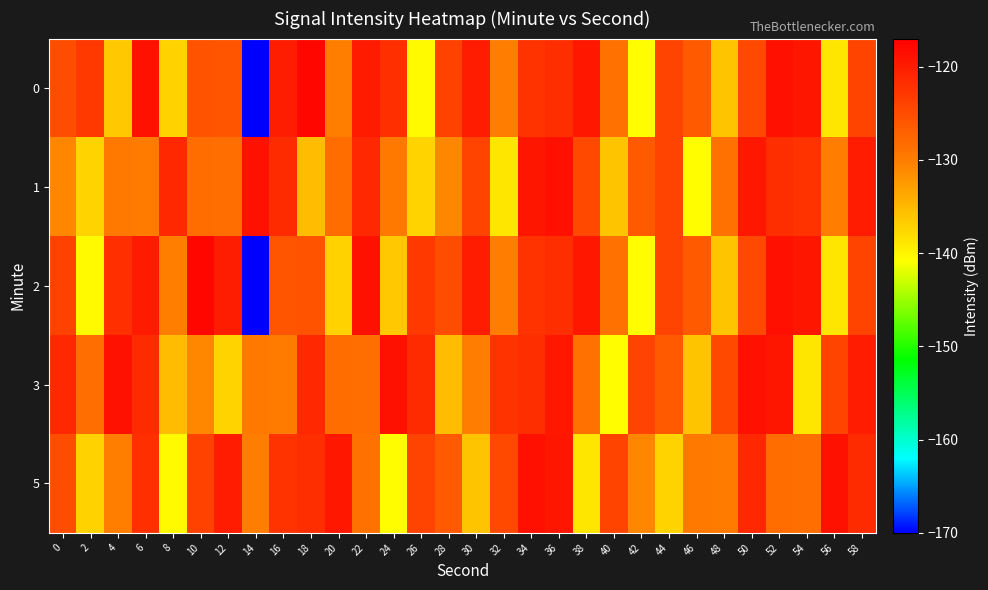

At which category is the sum across all series the highest?

36